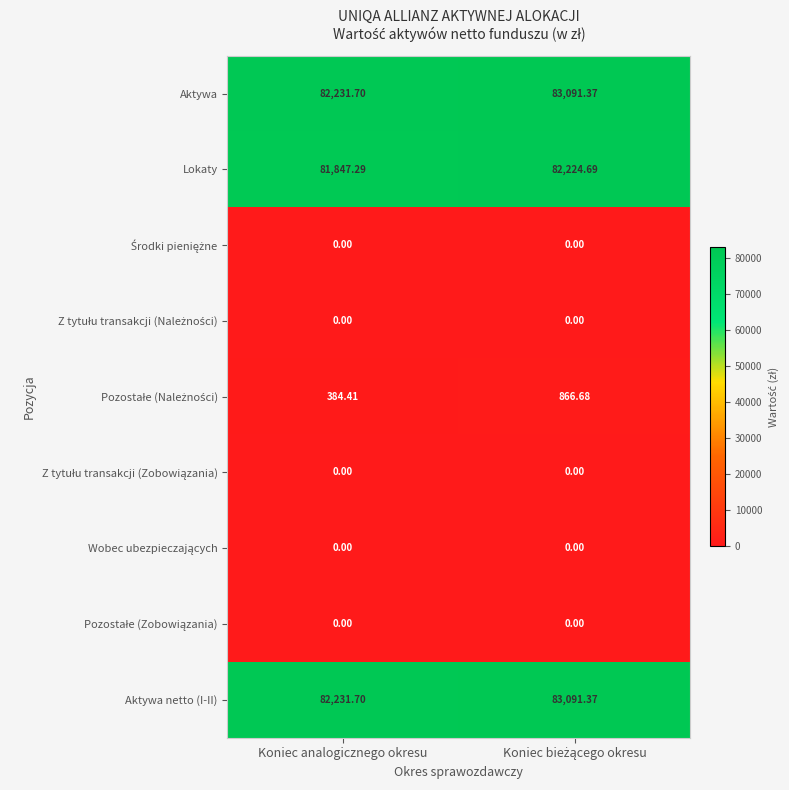

Where is Aktywa nearest to the value 82661?

Koniec analogicznego okresu